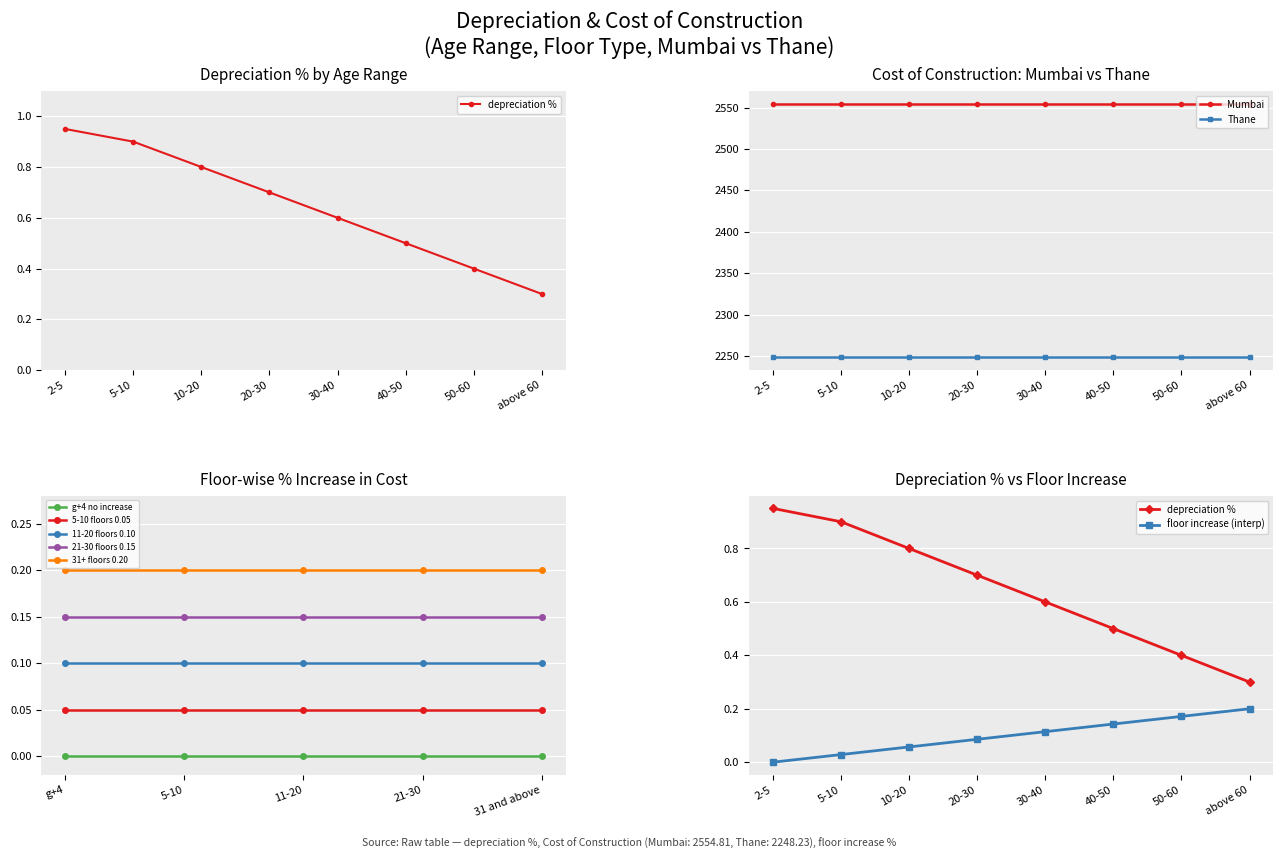

What is the value of the Thane cost point at the 6th from the left?

2248.2